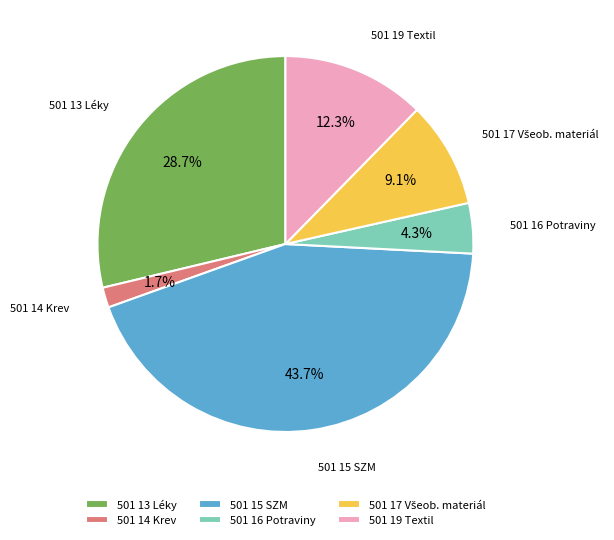

To the nearest percent, what is the difference between the 501 19 Textil and 501 16 Potraviny slice percentages?

8%